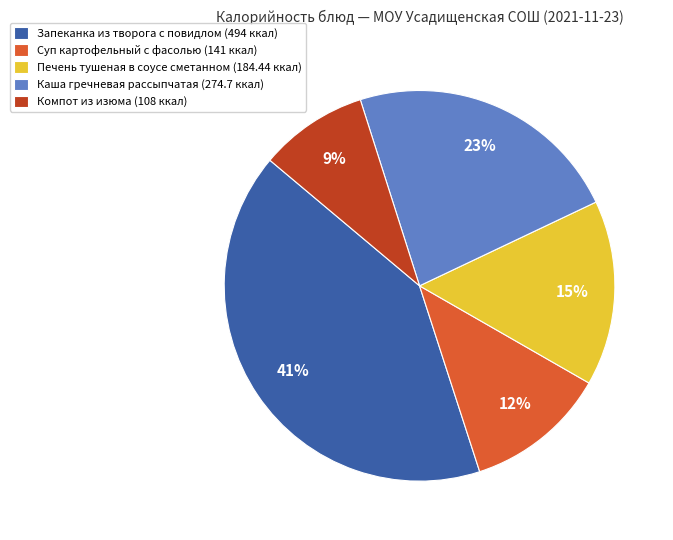

The Суп картофельный с фасолью slice represents 18% of the pie. True or false?

False